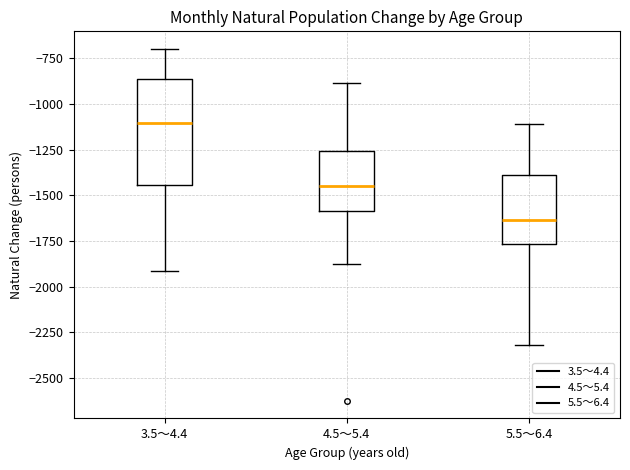

Reading left to right, read every box against the y-axis: the position of its median line, the range the box covers, and the ends of its whiskers. The values are not printed on the chart, so give them approximately, as read against the axis.

3.5～4.4: median -1100, box -1450 to -850, whiskers -1900 to -700
4.5～5.4: median -1450, box -1600 to -1250, whiskers -1850 to -900
5.5～6.4: median -1650, box -1750 to -1400, whiskers -2300 to -1100